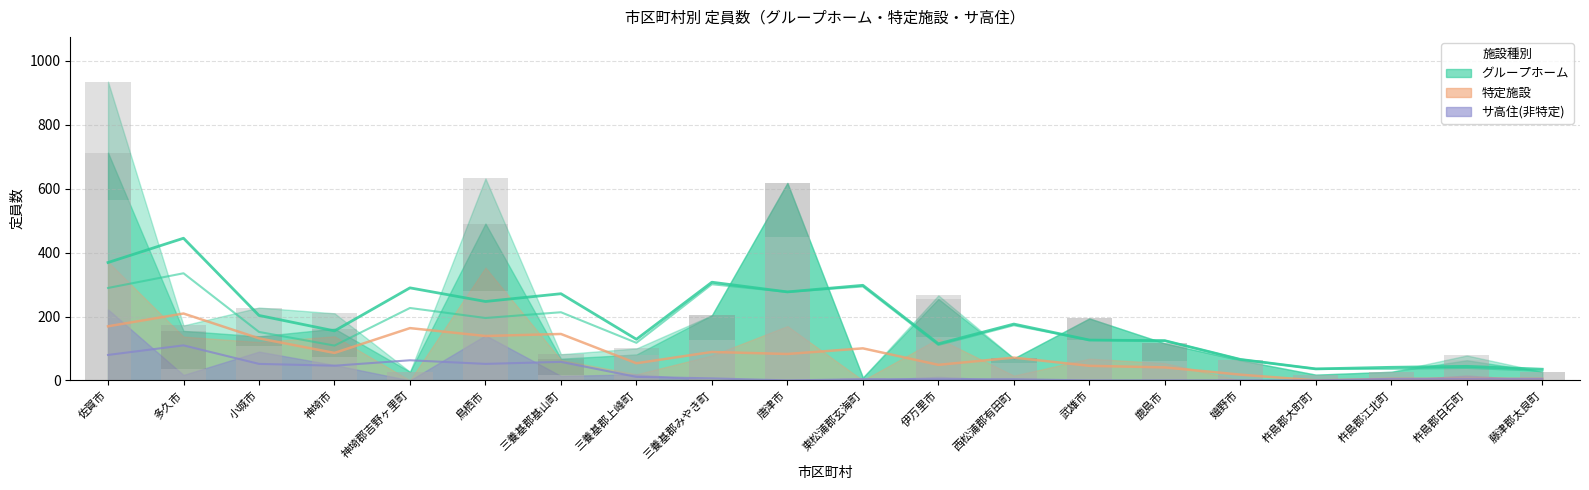

The value of サ高住(非特定) at 杵島郡大町町 is 104. True or false?

False